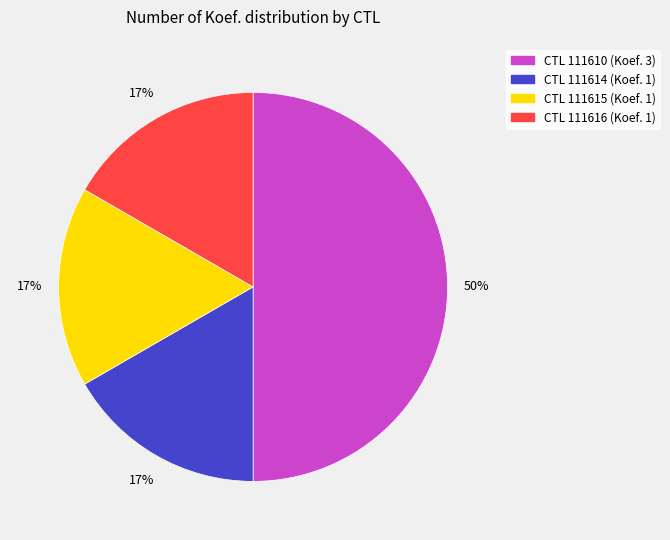

To the nearest percent, what is the difference between the largest and smallest slice percentages?

33%